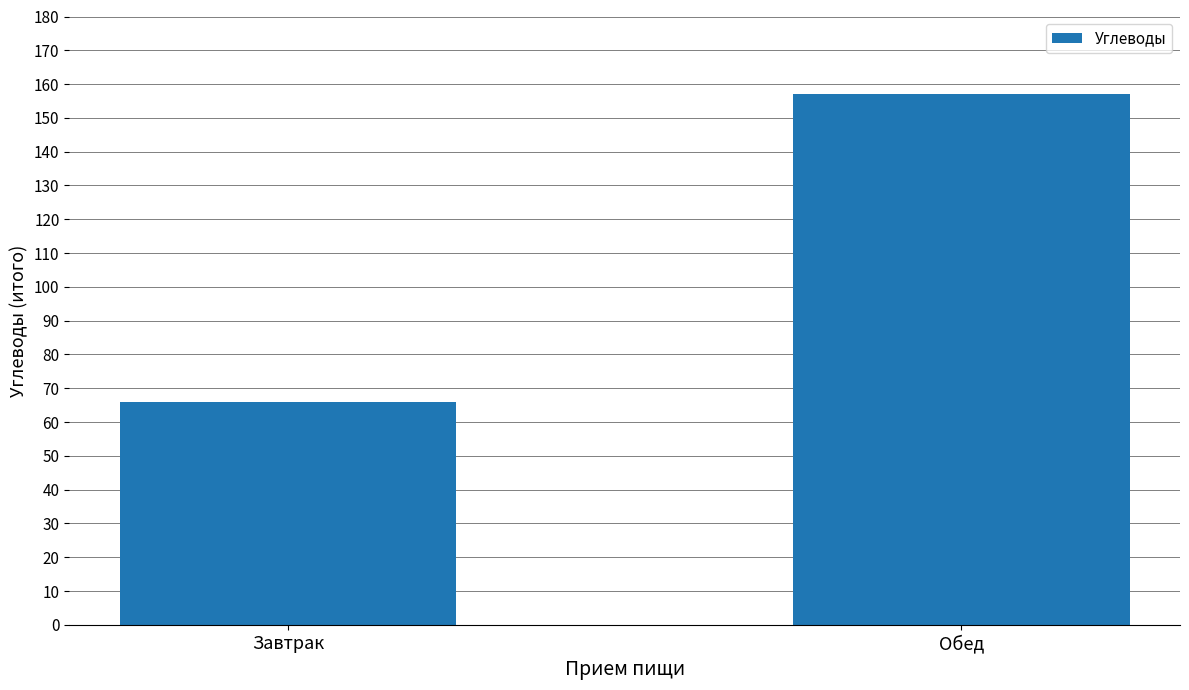

What is the difference between the maximum and minimum values?

91